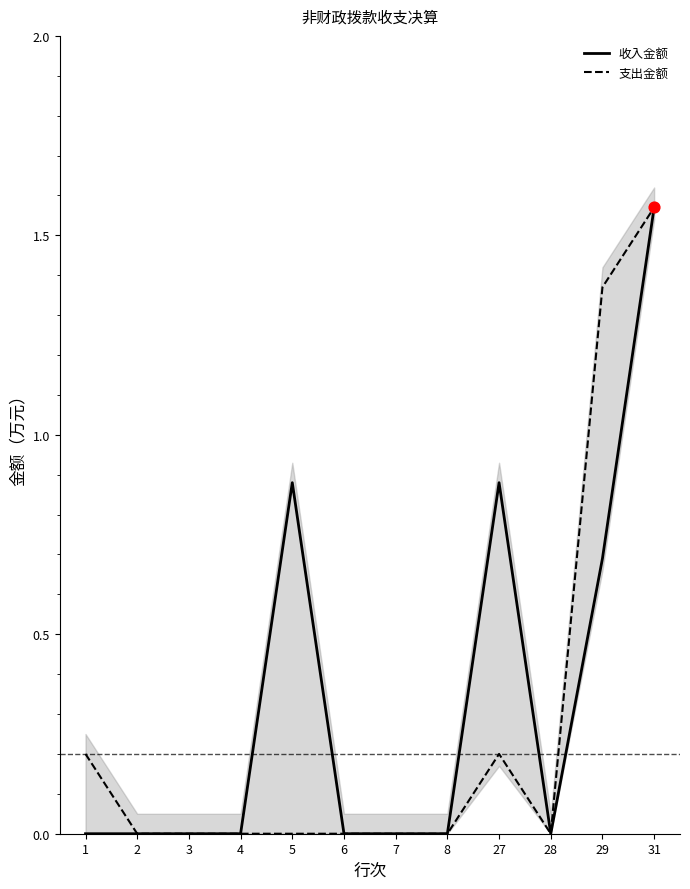

Which series reaches the maximum Y coordinate?

收入金额